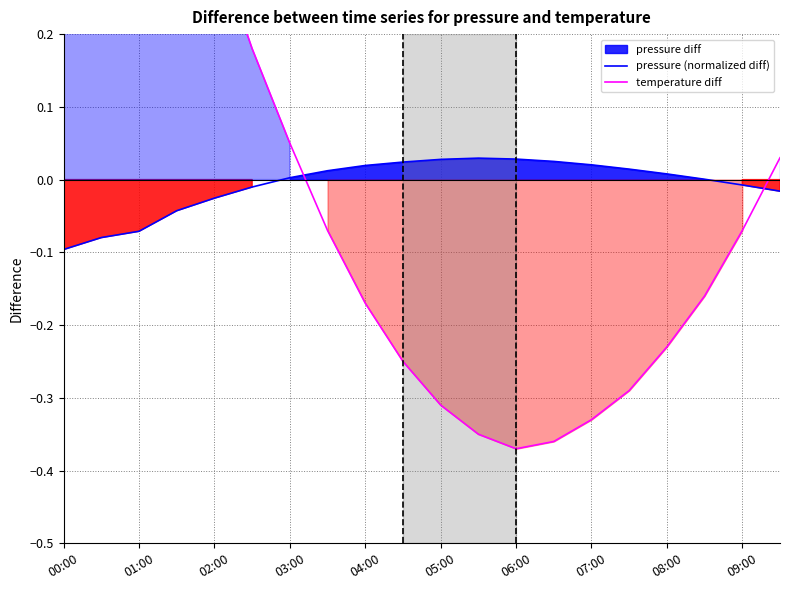

What is the sum of the temperature diff values at 05:00 and 01:00?

0.9